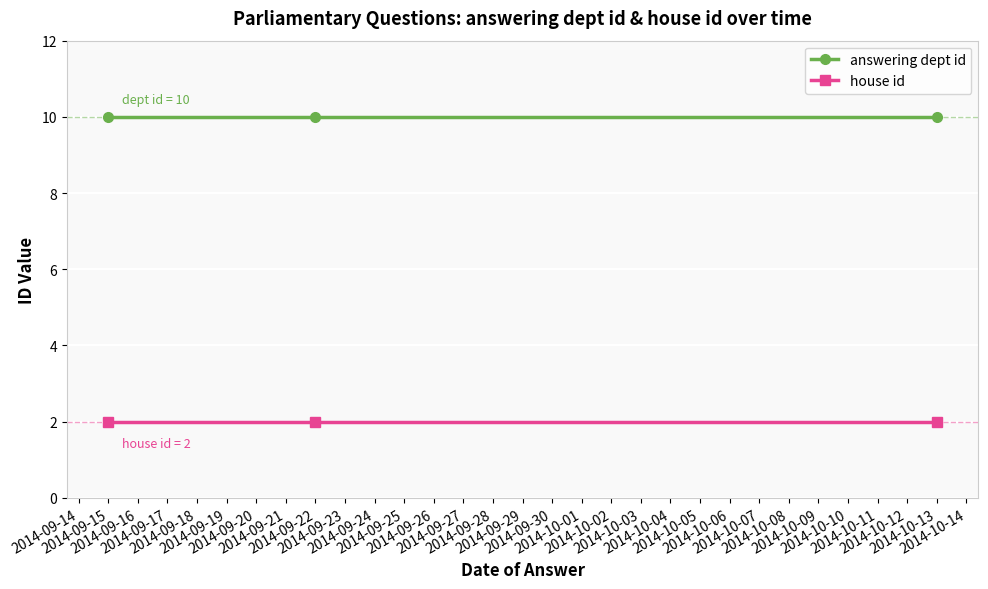

What is the sum of all answering dept id values?

30